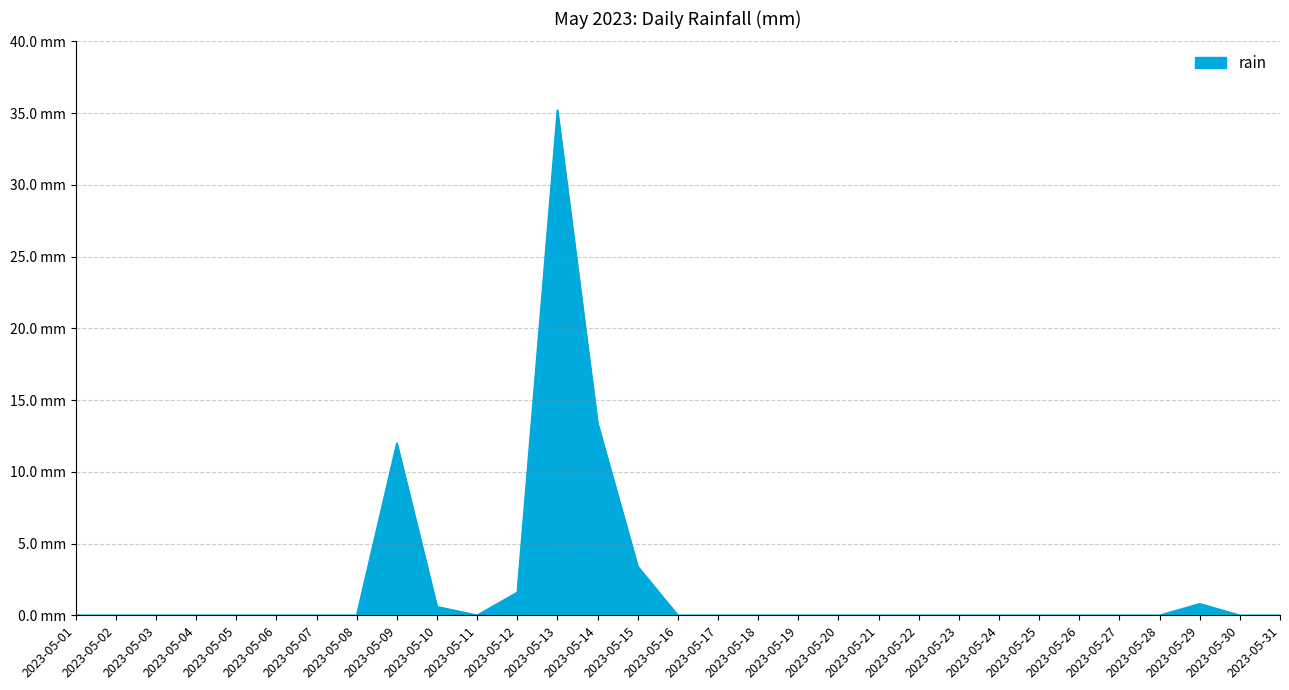

Between 2023-05-10 and 2023-05-01, which is larger?

2023-05-10